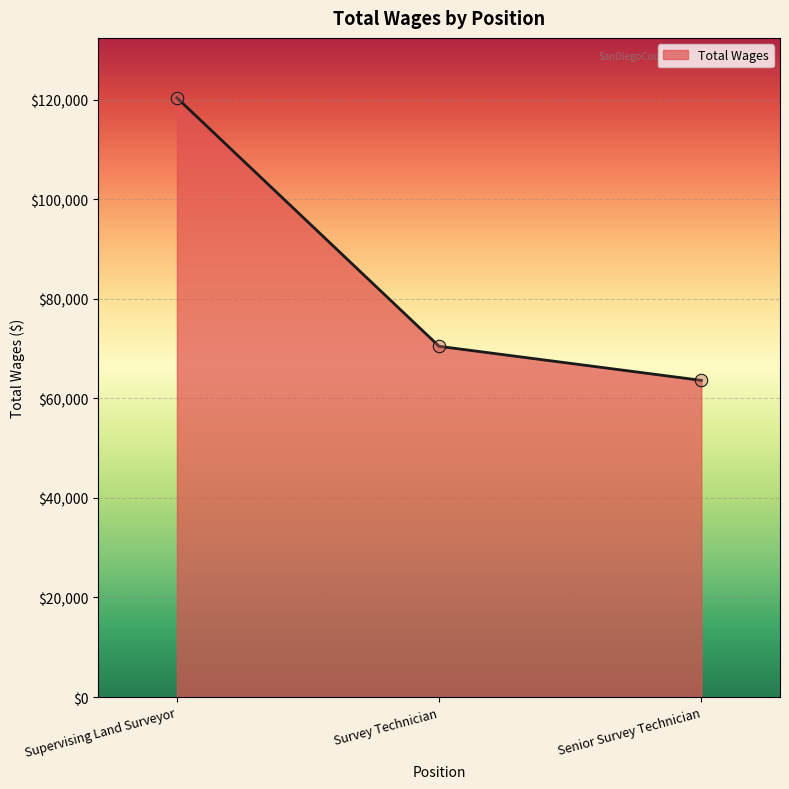

Between Supervising Land Surveyor and Senior Survey Technician, which is larger?

Supervising Land Surveyor